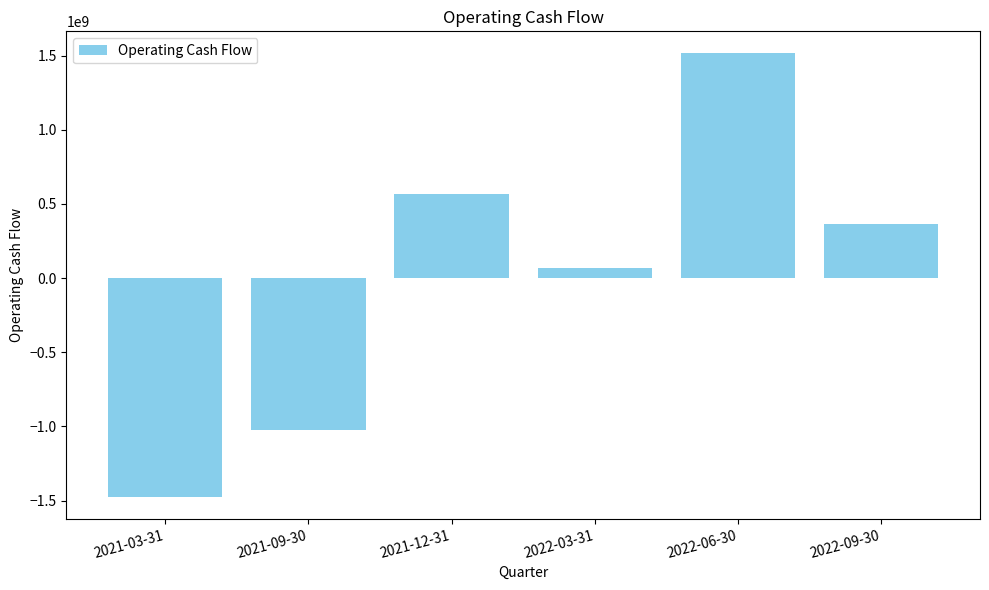

Reading left to right, what are all the values shown in this chart?

-1473000000	-1021000000	568000000	69000000	1515000000	365000000